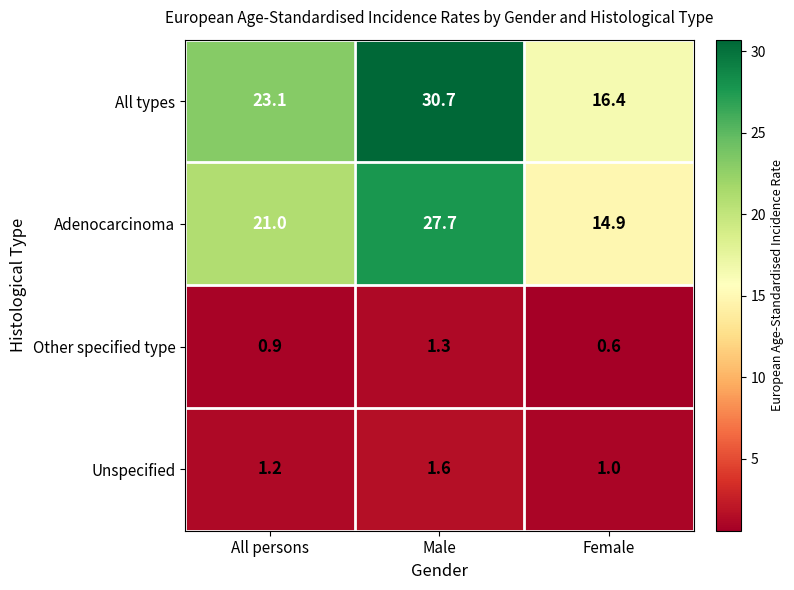

What is the sum of the Unspecified values at All persons and Female?

2.2